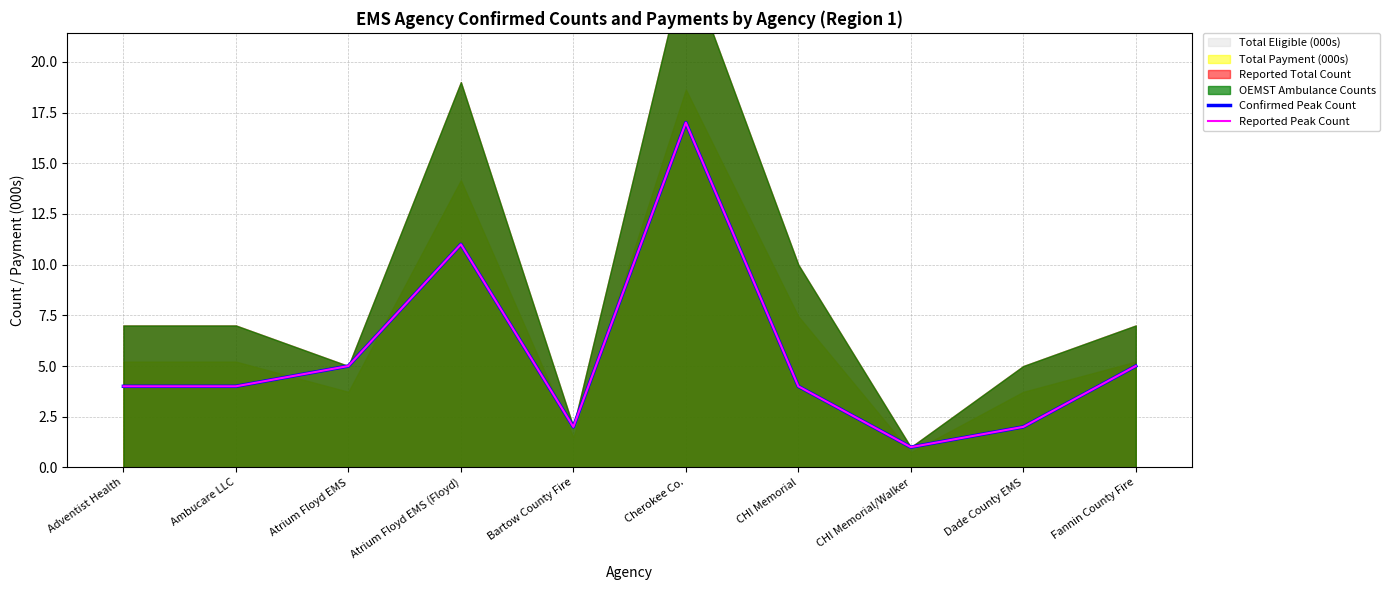

In Reported Peak Count, how many points are lower than both neighbors (excluding endpoints)?

2